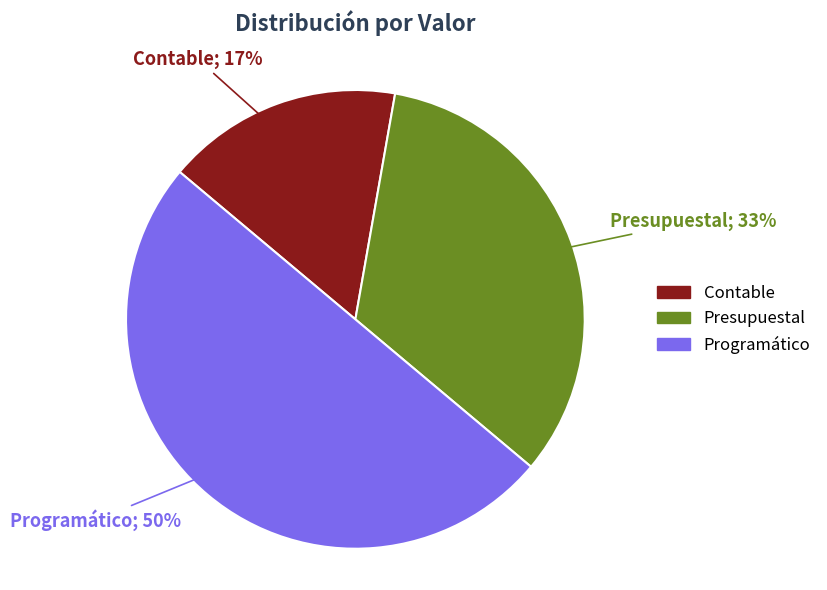

Do Presupuestal and Programático together represent more than half of the pie?

Yes